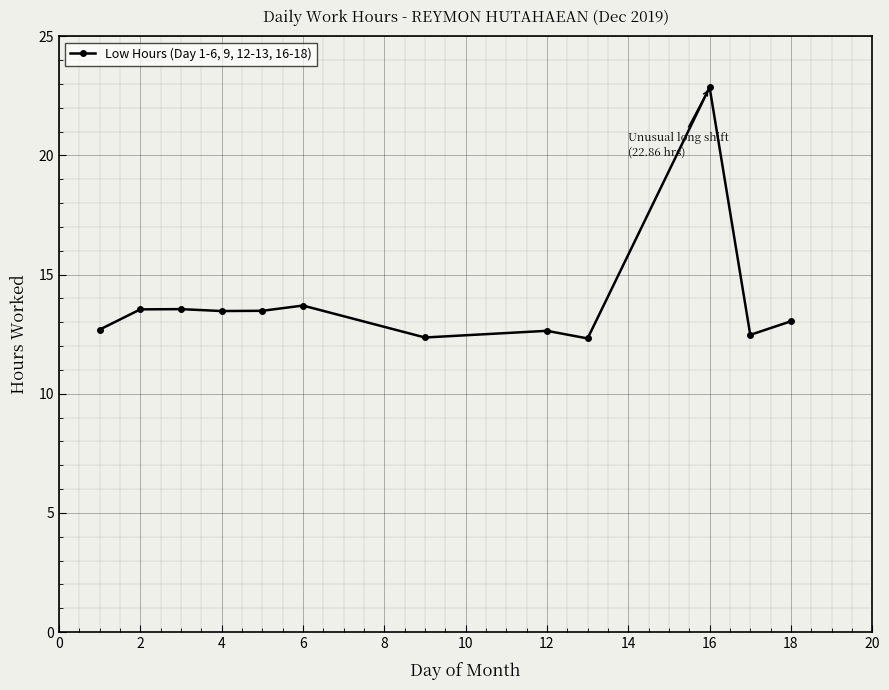

Is this an area chart (filled region under the line)?

No